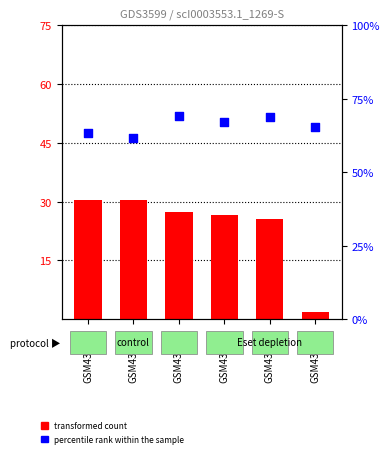

What are all the series names shown in the legend?

transformed count, percentile rank within the sample